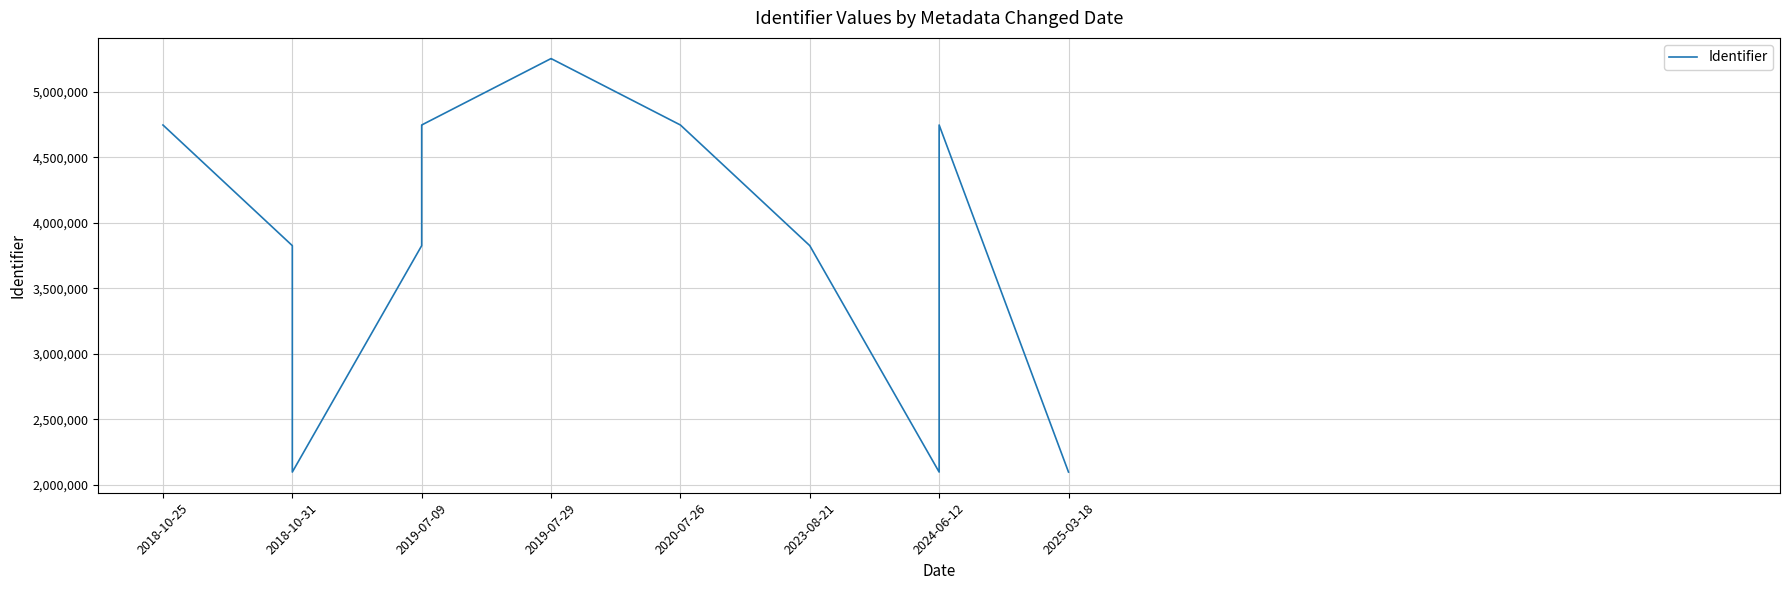

What is the difference between the second highest and minimum values?

3157771